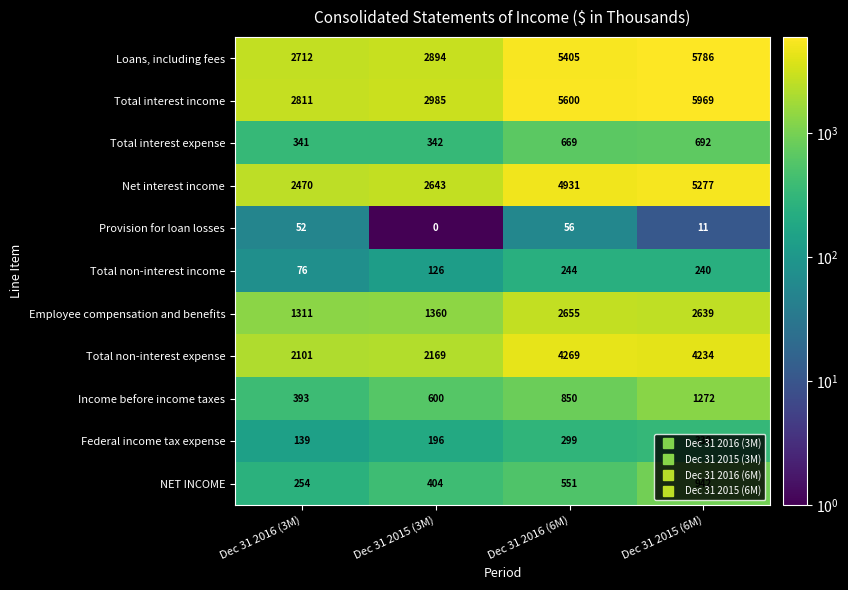

The value of Total non-interest expense at Dec 31 2015 (3M) is 2169. True or false?

True